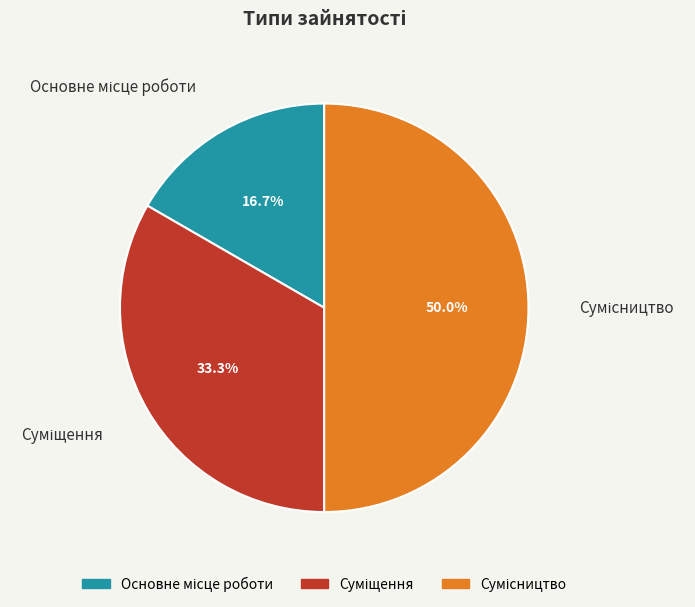

To the nearest percent, what percentage of the pie is Сумісництво?

50%